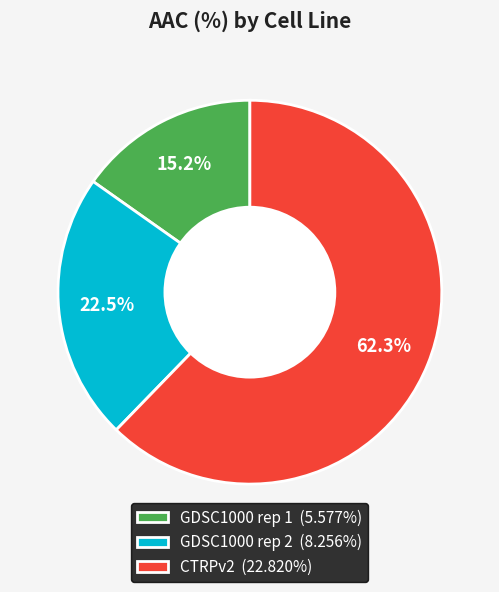

Does any single category account for the majority?

Yes